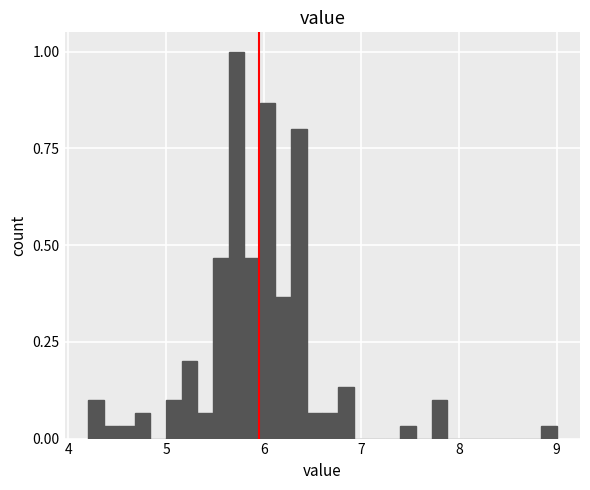

Around what value on the x-axis is the tallest bar? Give the approximate position of its centre, as read against the axis.

5.7